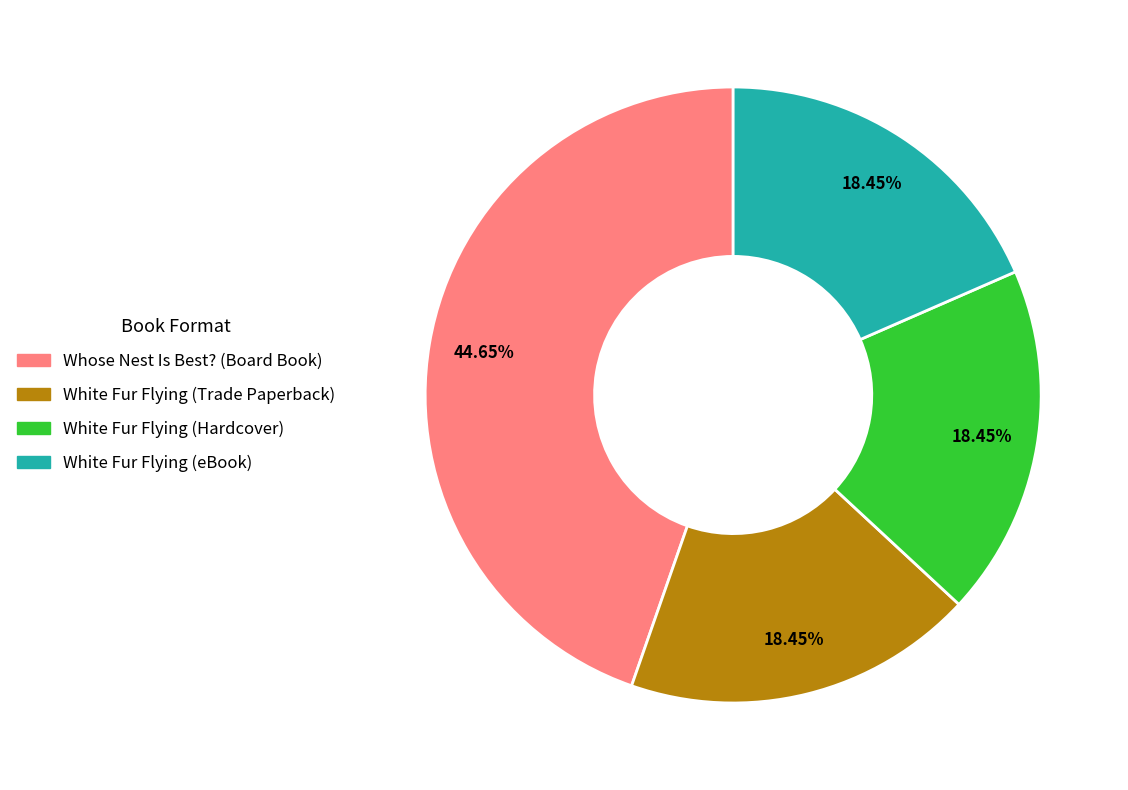

Between Whose Nest Is Best? (Board Book) and White Fur Flying (Hardcover), which is larger?

Whose Nest Is Best? (Board Book)